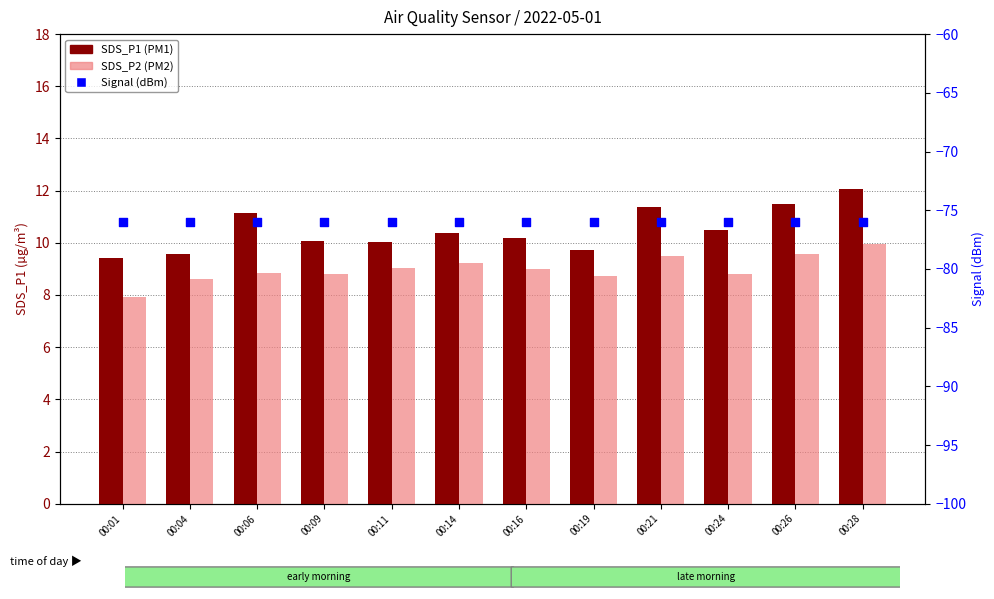

Which series contains the lowest Y value?

Signal (dBm)